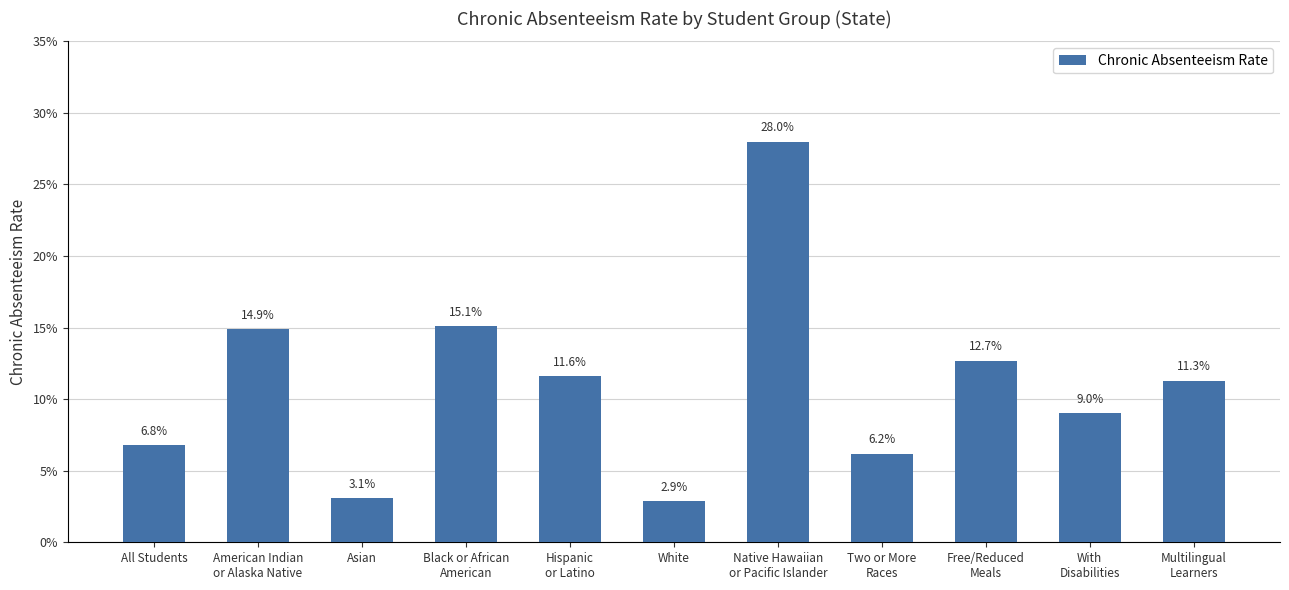

What is the greatest value displayed?

0.3